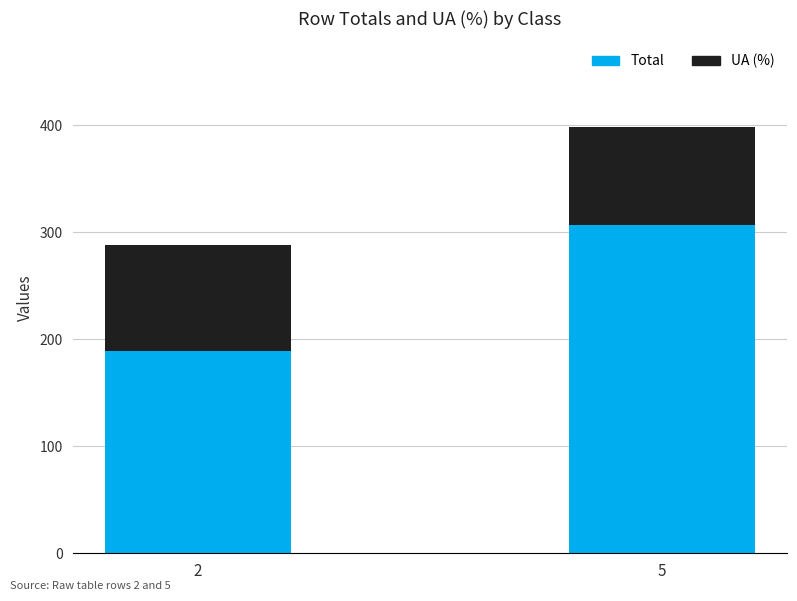

Is it true that Total equals 438.8 at 5?

False